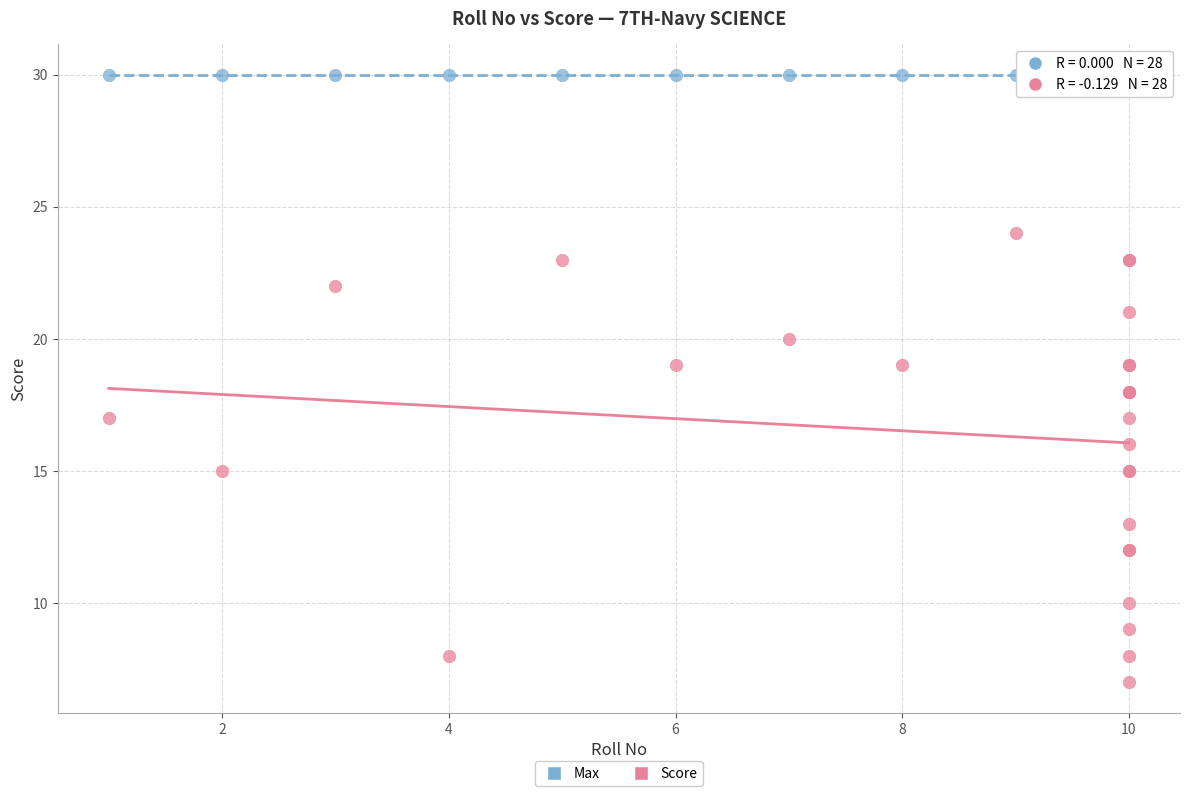

Which series contains the lowest Y value?

Score